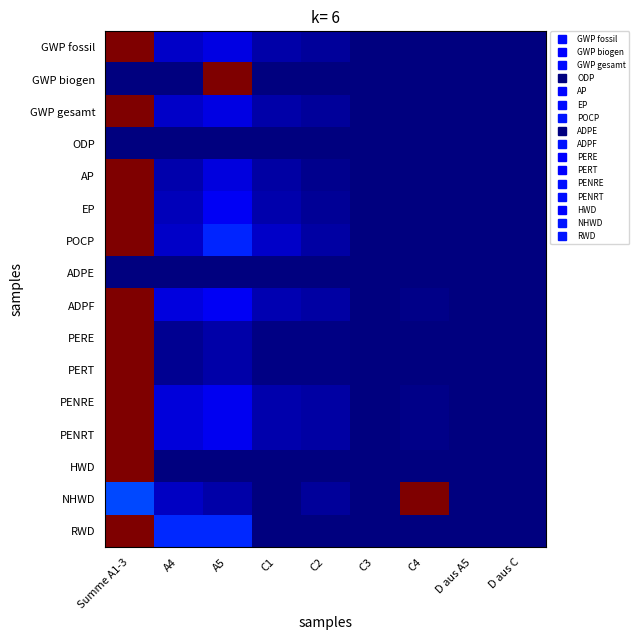

Which series has the largest total across all categories?

RWD